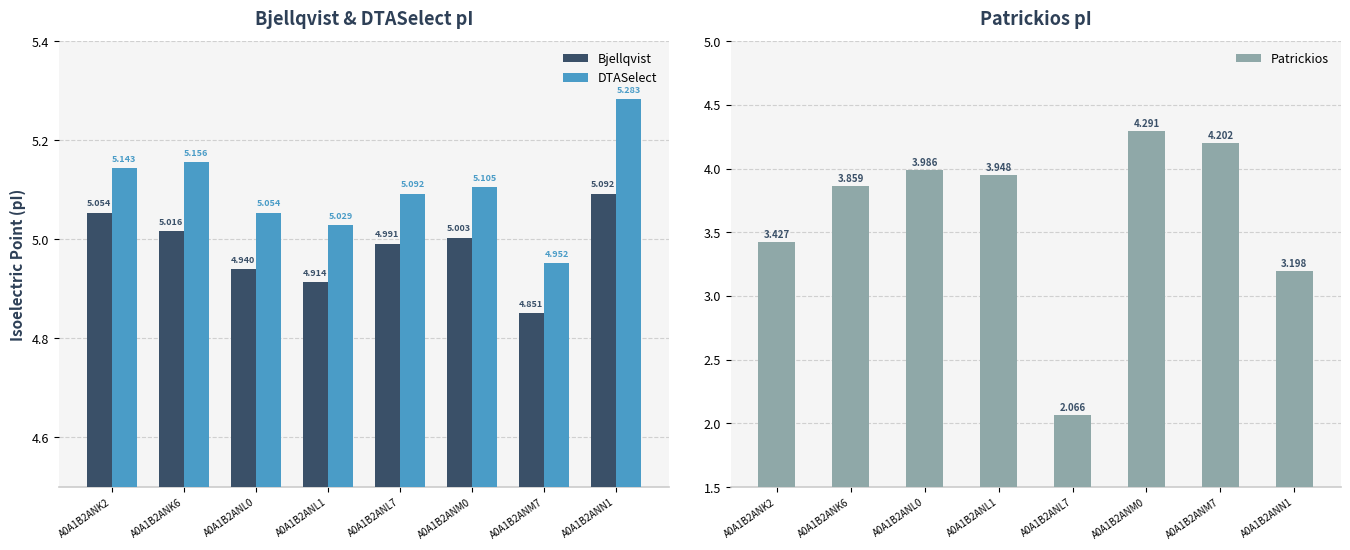

At A0A1B2ANK2, list the series in order from largest to smallest.

DTASelect, Bjellqvist, Patrickios